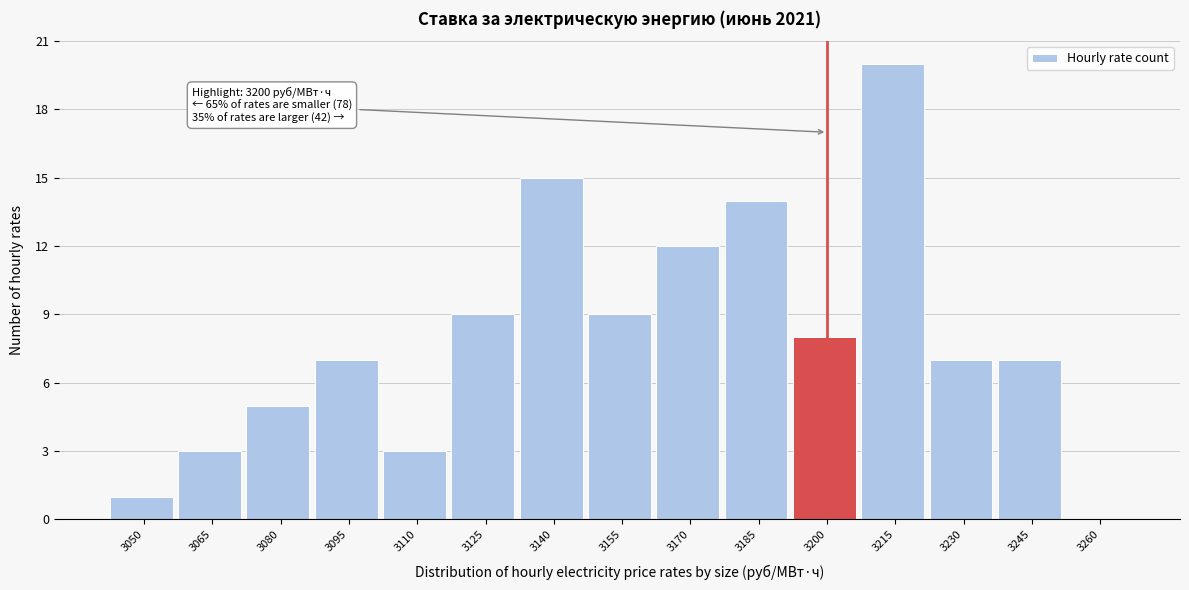

Reading right to left, extract all data points from this chart.

3260=0	3245=7	3230=7	3215=20	3200=8	3185=14	3170=12	3155=9	3140=15	3125=9	3110=3	3095=7	3080=5	3065=3	3050=1